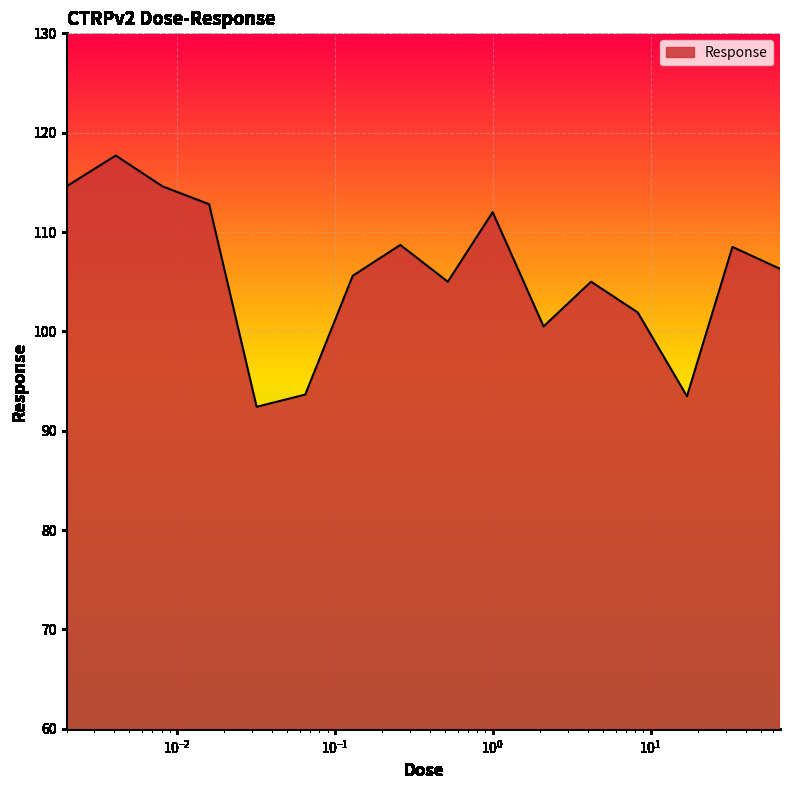

What is the minimum value shown in the chart?

92.4